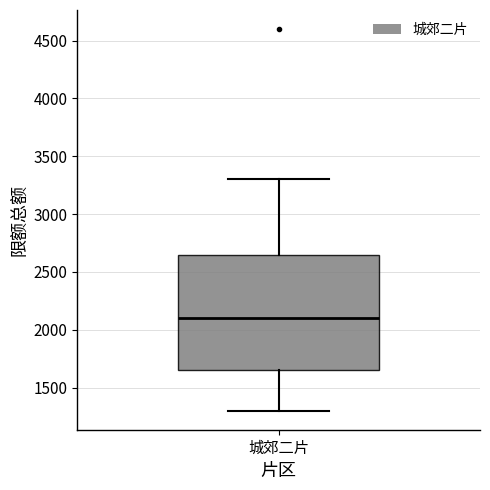

Where is the upper edge of the box for 城郊二片 on the y-axis? The values are not printed on the chart, so give them approximately, as read against the axis.

2650